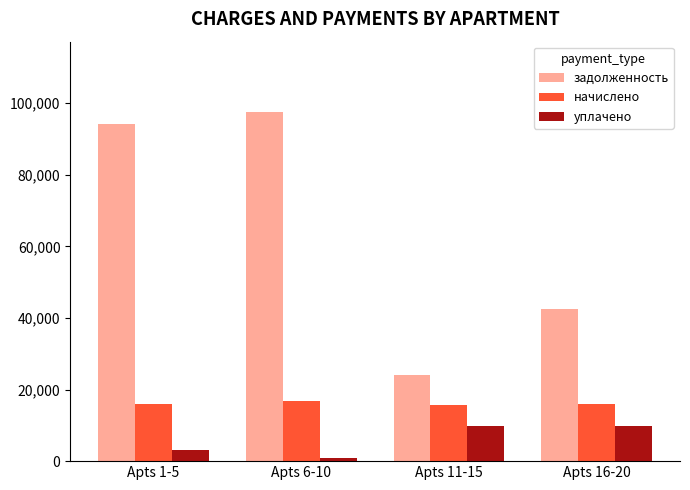

Which series has the largest total across all categories?

задолженность